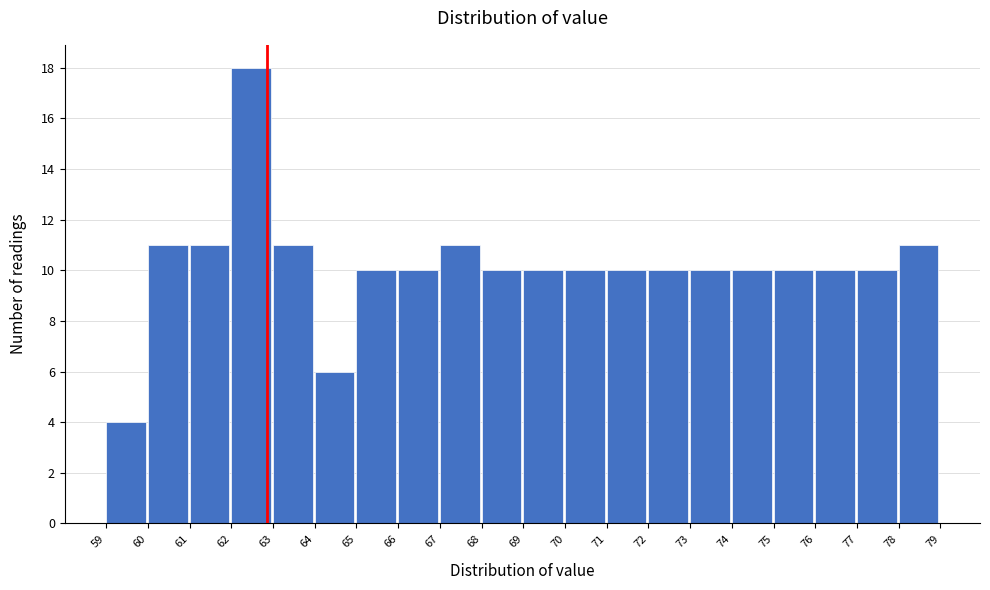

Reading left to right, transcribe all the data shown in this chart.

4	11	11	18	11	6	10	10	11	10	10	10	10	10	10	10	10	10	10	11